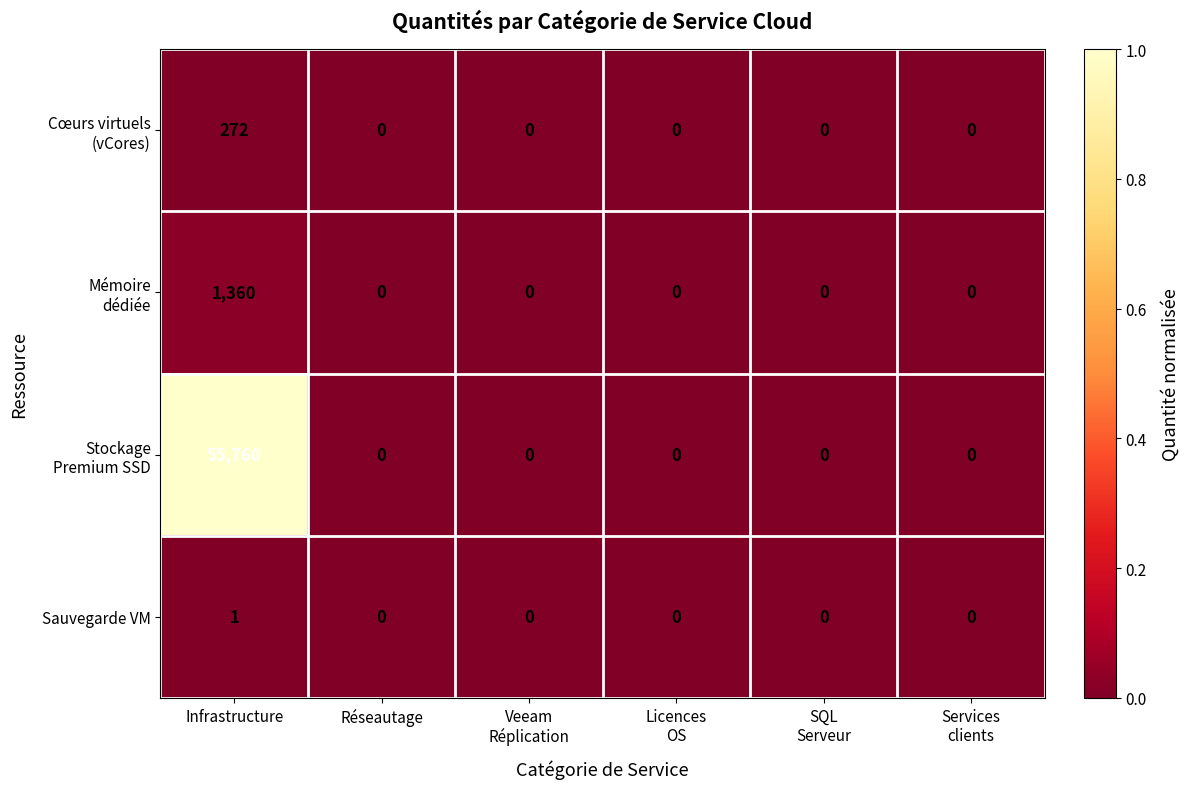

At which category is the sum across all series the highest?

Infrastructure